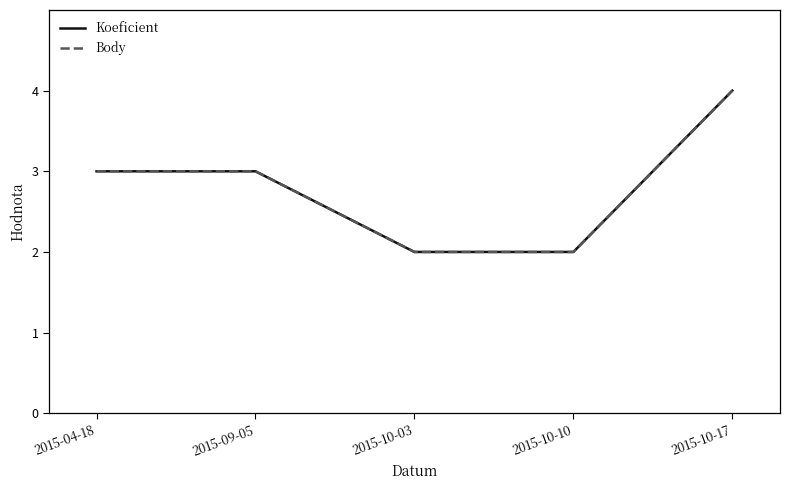

List the labels in order of Body value, smallest first.

2015-10-03, 2015-10-10, 2015-04-18, 2015-09-05, 2015-10-17